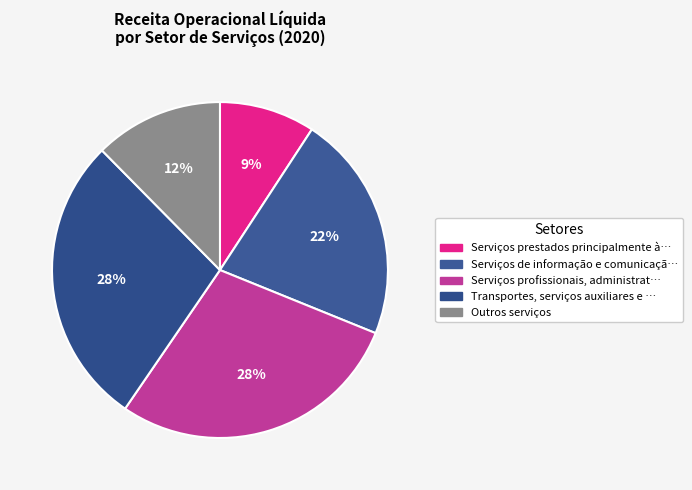

To the nearest percent, what is the difference between the largest and smallest slice percentages?

19%